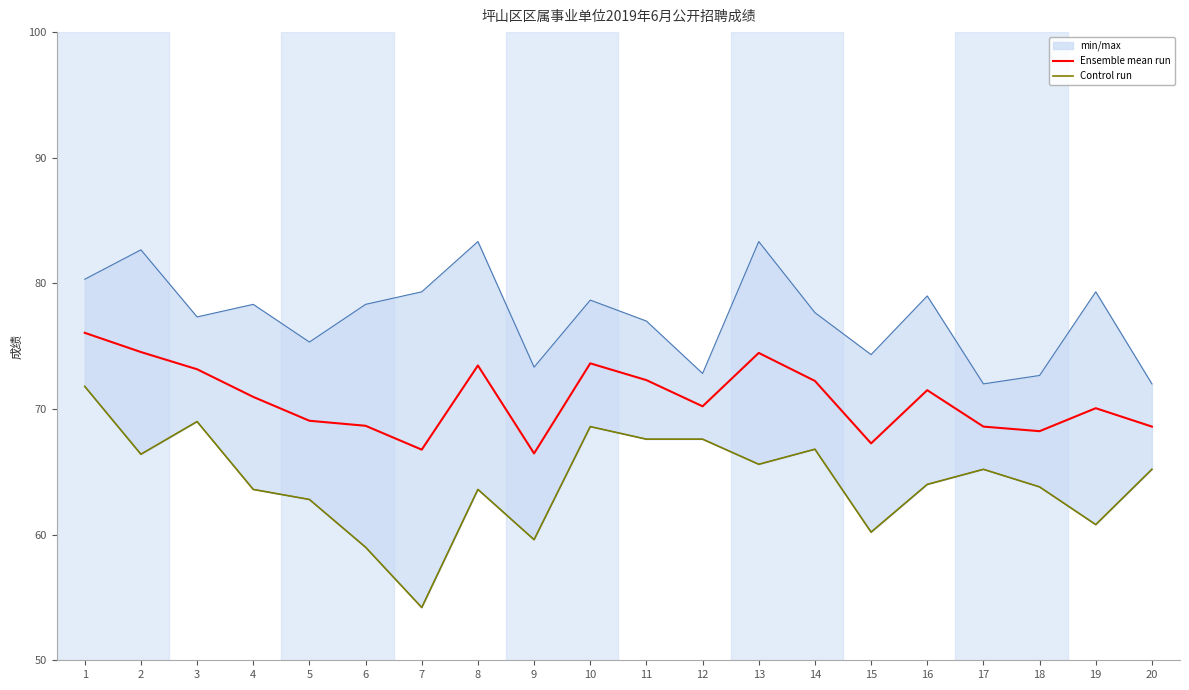

List the labels in order of Control run value, largest first.

1, 3, 10, 11, 12, 14, 2, 13, 17, 20, 16, 18, 4, 8, 5, 19, 15, 9, 6, 7